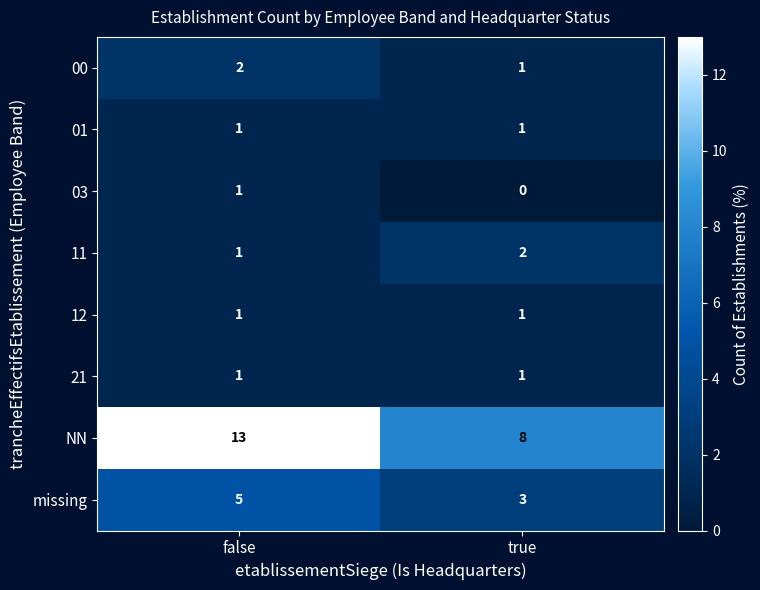

Reading left to right, transcribe all the data shown in this chart.

00: false=2	true=1
01: false=1	true=1
03: false=1	true=0
11: false=1	true=2
12: false=1	true=1
21: false=1	true=1
NN: false=13	true=8
missing: false=5	true=3